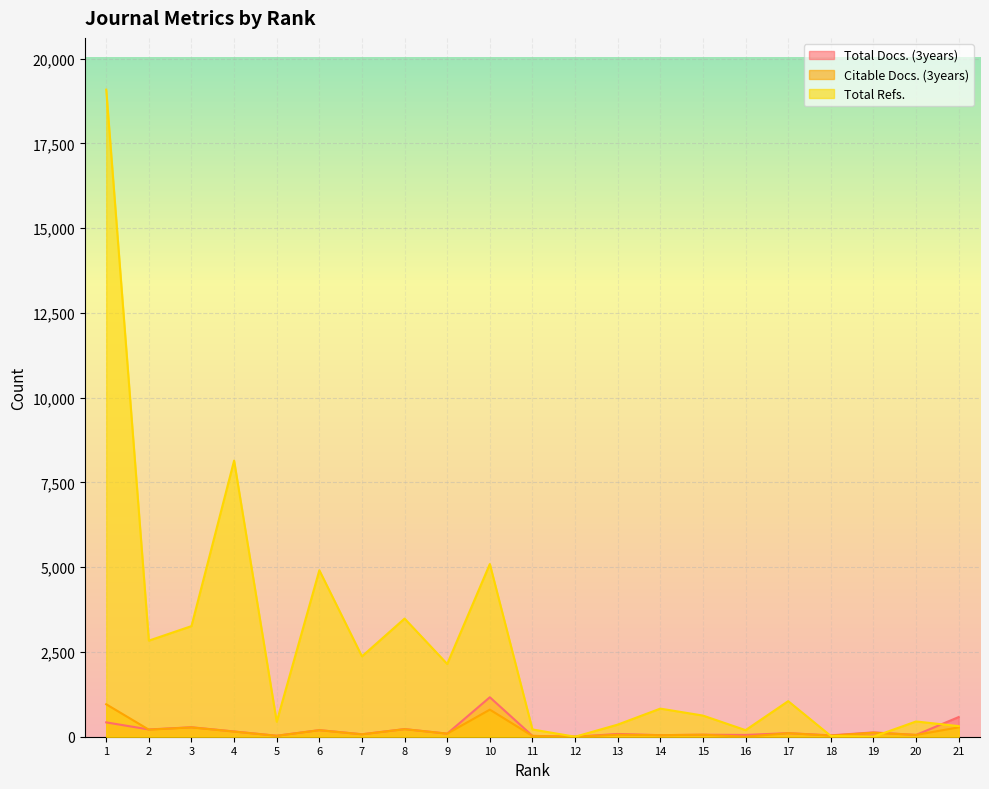

How many lines are shown in the chart?

3